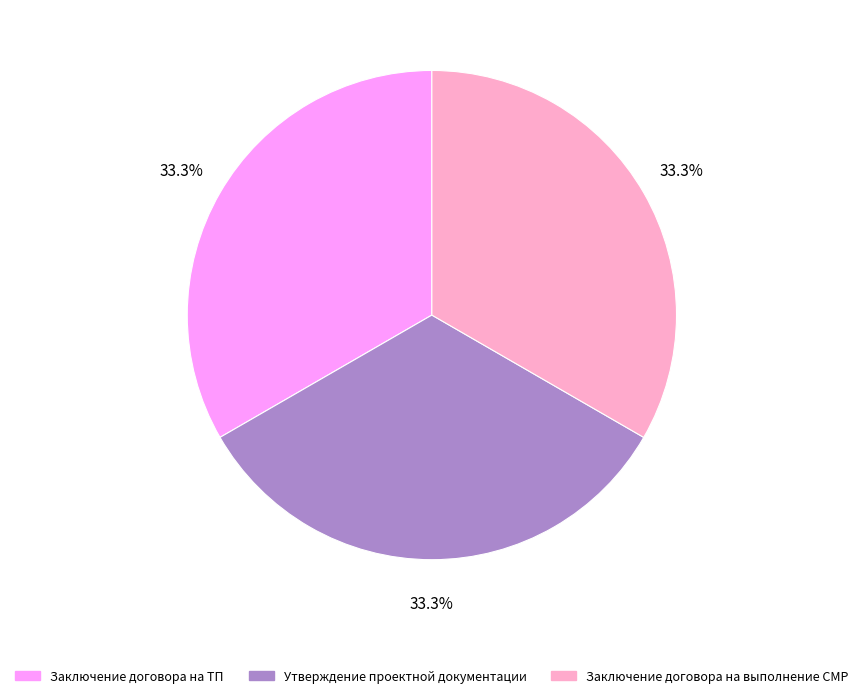

How many slices are in this pie chart?

3